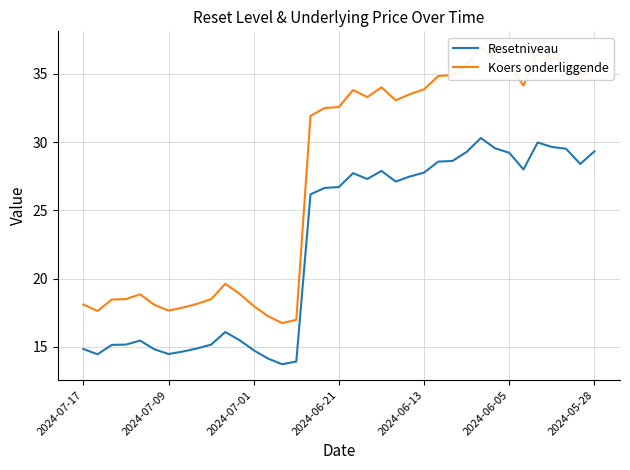

What is the value of the Koers onderliggende point at the 11th from the left?

19.6